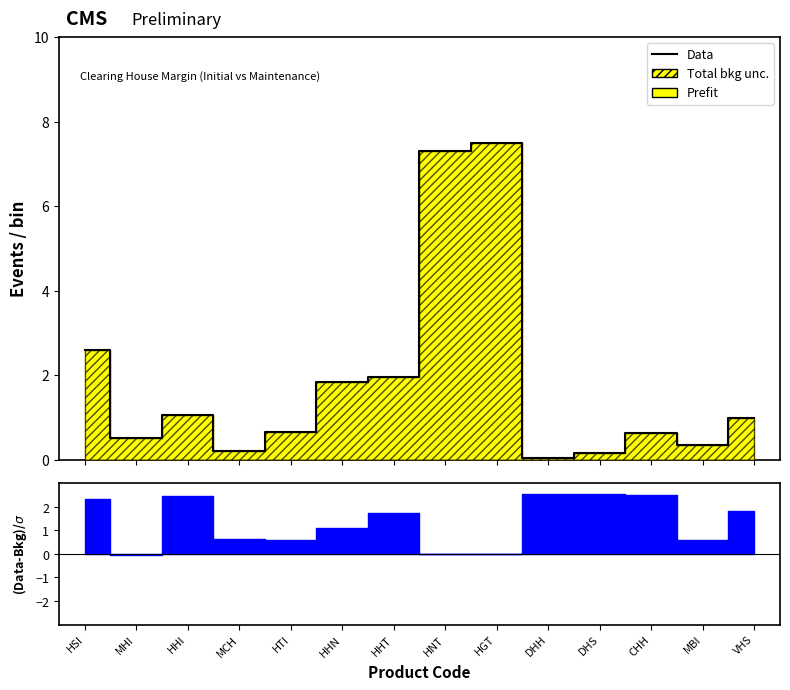

List the labels in order of value, largest first.

HGT, HNT, HSI, HHT, HHN, HHI, VHS, HTI, CHH, MHI, MBI, MCH, DHS, DHH